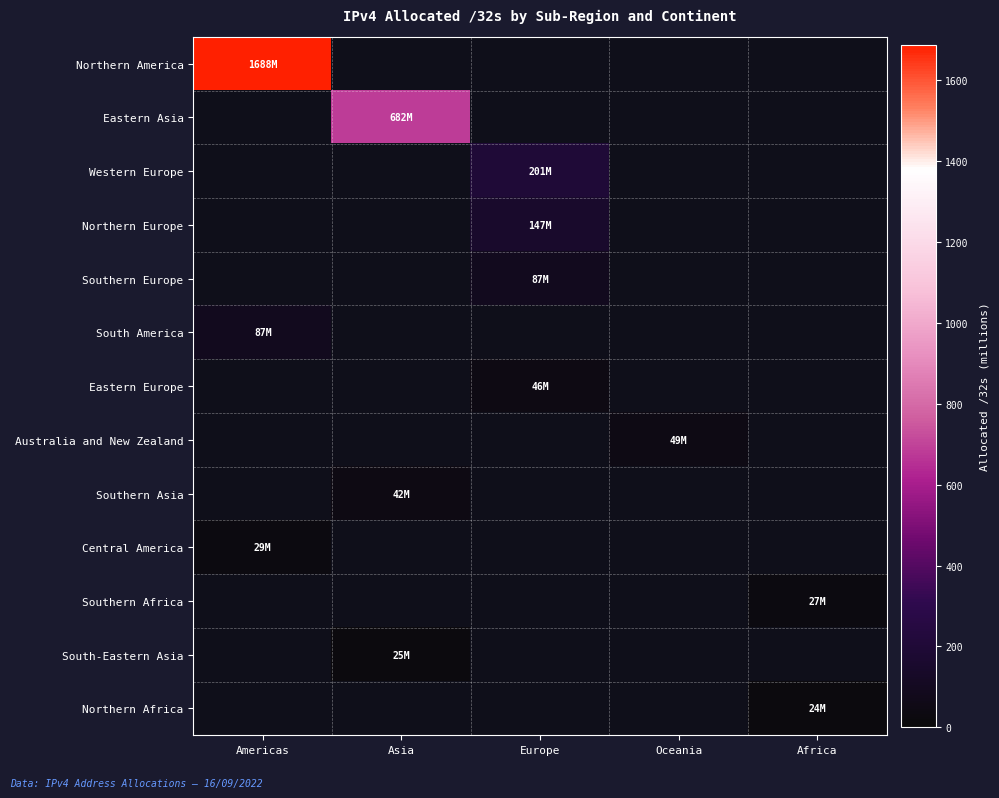

Reading left to right, list all the values displayed in this chart.

Northern America: Americas=1687.6	Asia=0.0	Europe=0.0	Oceania=0.0	Africa=0.0
Eastern Asia: Americas=0.0	Asia=681.9	Europe=0.0	Oceania=0.0	Africa=0.0
Western Europe: Americas=0.0	Asia=0.0	Europe=200.8	Oceania=0.0	Africa=0.0
Northern Europe: Americas=0.0	Asia=0.0	Europe=147.5	Oceania=0.0	Africa=0.0
Southern Europe: Americas=0.0	Asia=0.0	Europe=87.1	Oceania=0.0	Africa=0.0
South America: Americas=87.1	Asia=0.0	Europe=0.0	Oceania=0.0	Africa=0.0
Eastern Europe: Americas=0.0	Asia=0.0	Europe=45.7	Oceania=0.0	Africa=0.0
Australia and New Zealand: Americas=0.0	Asia=0.0	Europe=0.0	Oceania=48.7	Africa=0.0
Southern Asia: Americas=0.0	Asia=41.8	Europe=0.0	Oceania=0.0	Africa=0.0
Central America: Americas=29.0	Asia=0.0	Europe=0.0	Oceania=0.0	Africa=0.0
Southern Africa: Americas=0.0	Asia=0.0	Europe=0.0	Oceania=0.0	Africa=27.1
South-Eastern Asia: Americas=0.0	Asia=25.4	Europe=0.0	Oceania=0.0	Africa=0.0
Northern Africa: Americas=0.0	Asia=0.0	Europe=0.0	Oceania=0.0	Africa=24.2